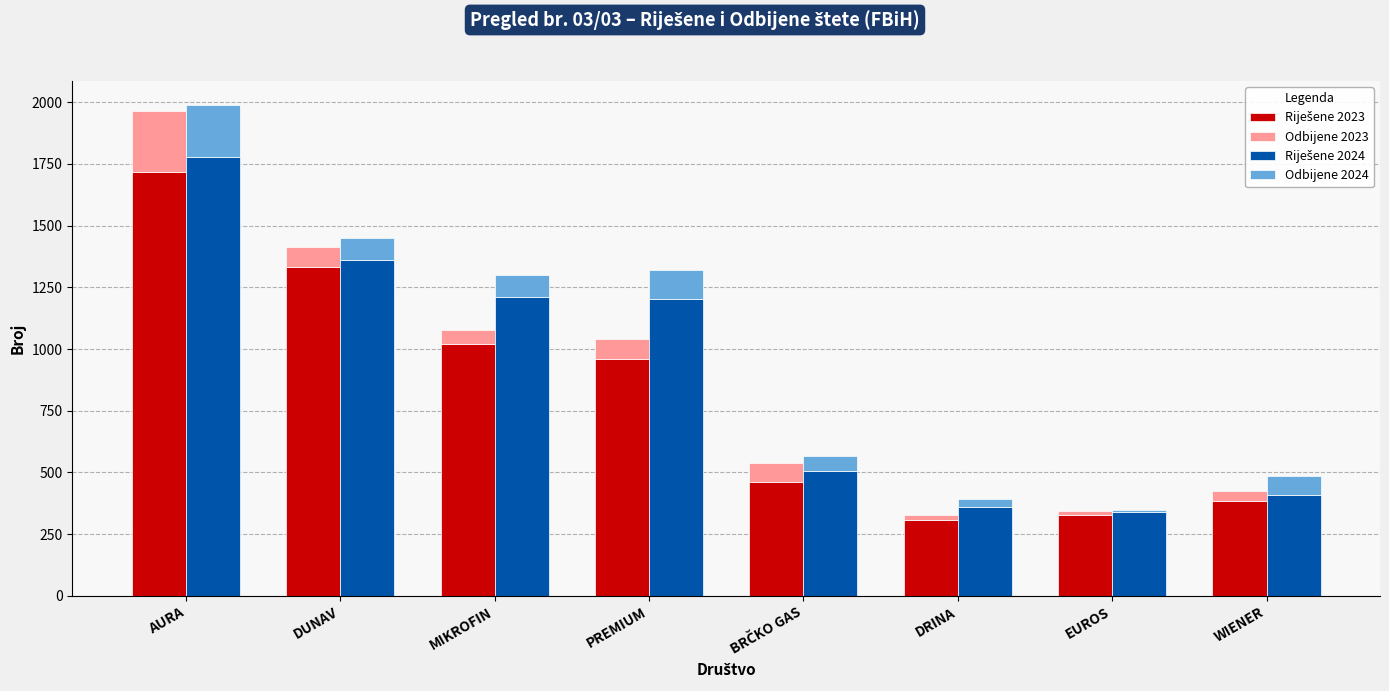

Are the bars horizontal?

No